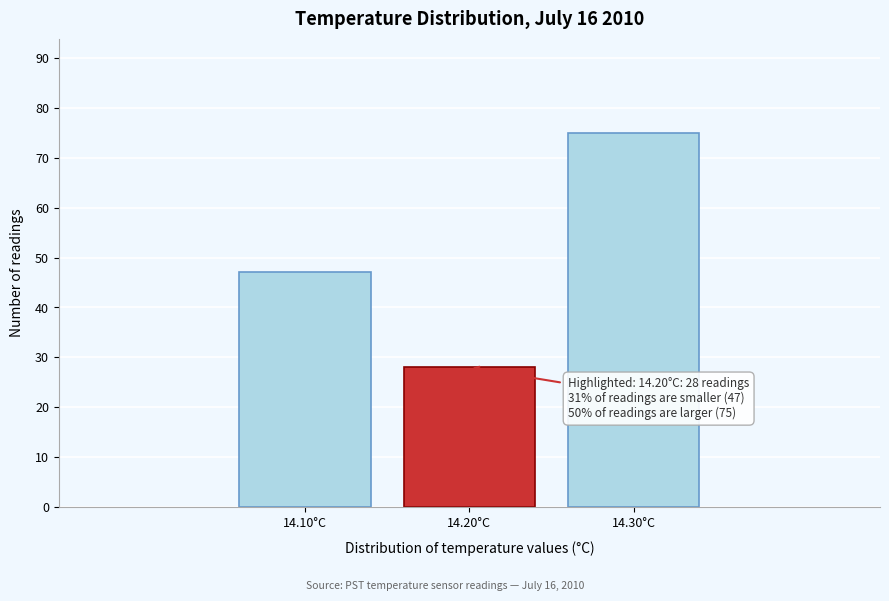

Reading left to right, list all the values displayed in this chart.

47	28	75